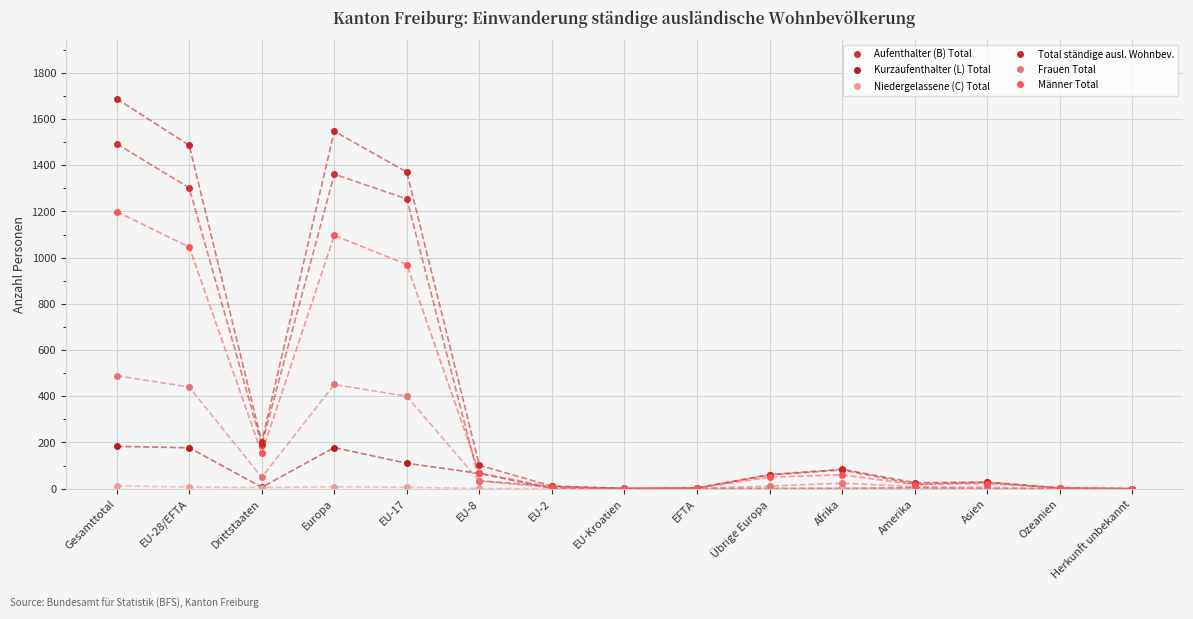

What is the difference between the maximum and minimum values in the Total ständige ausl. Wohnbev. series?

1688